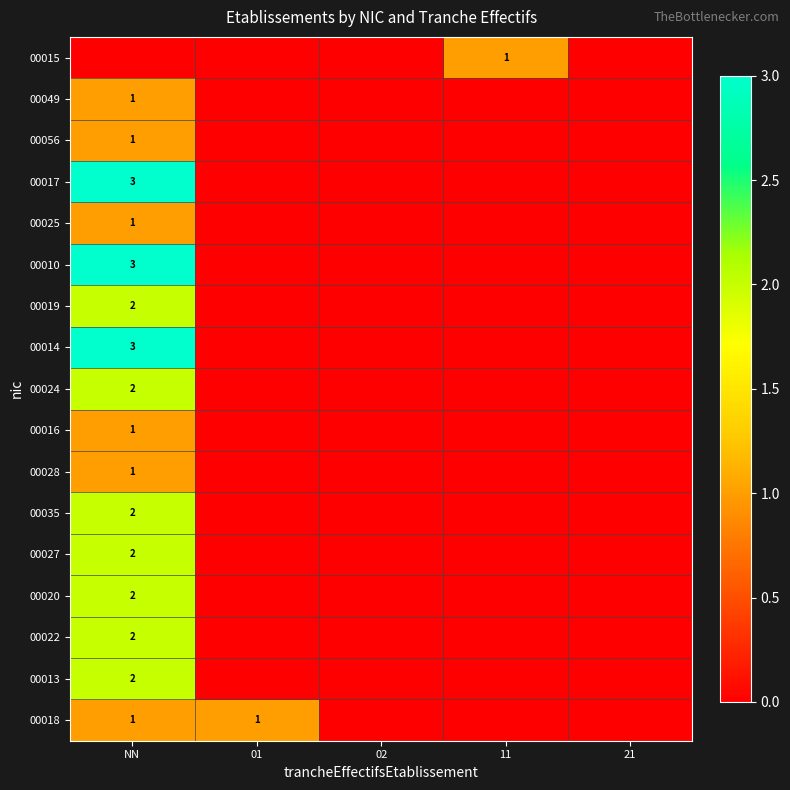

True or false: 00010 has a value of 3 at NN.

True